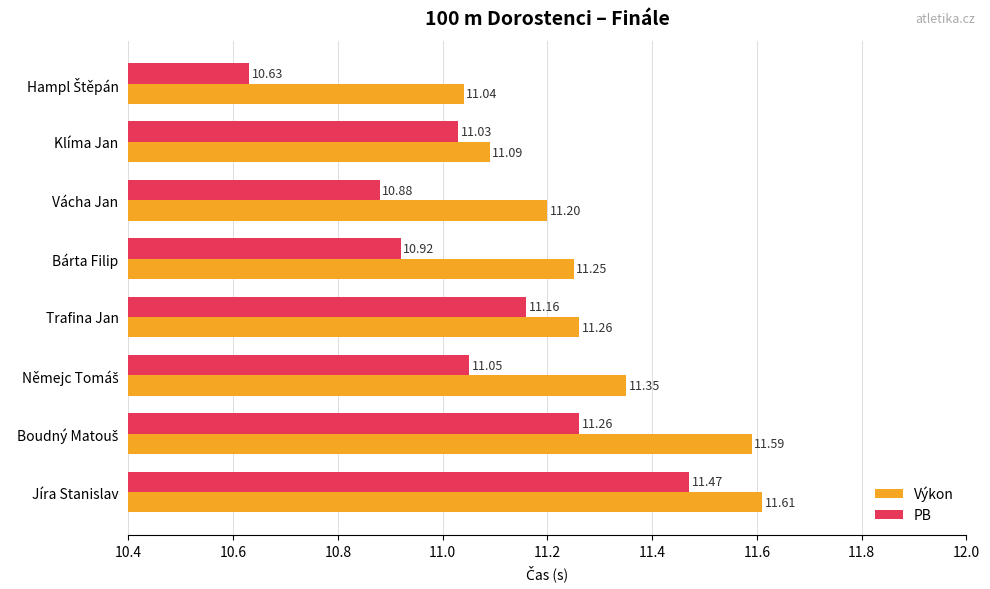

List the series in order of their peak value, highest first.

Výkon, PB